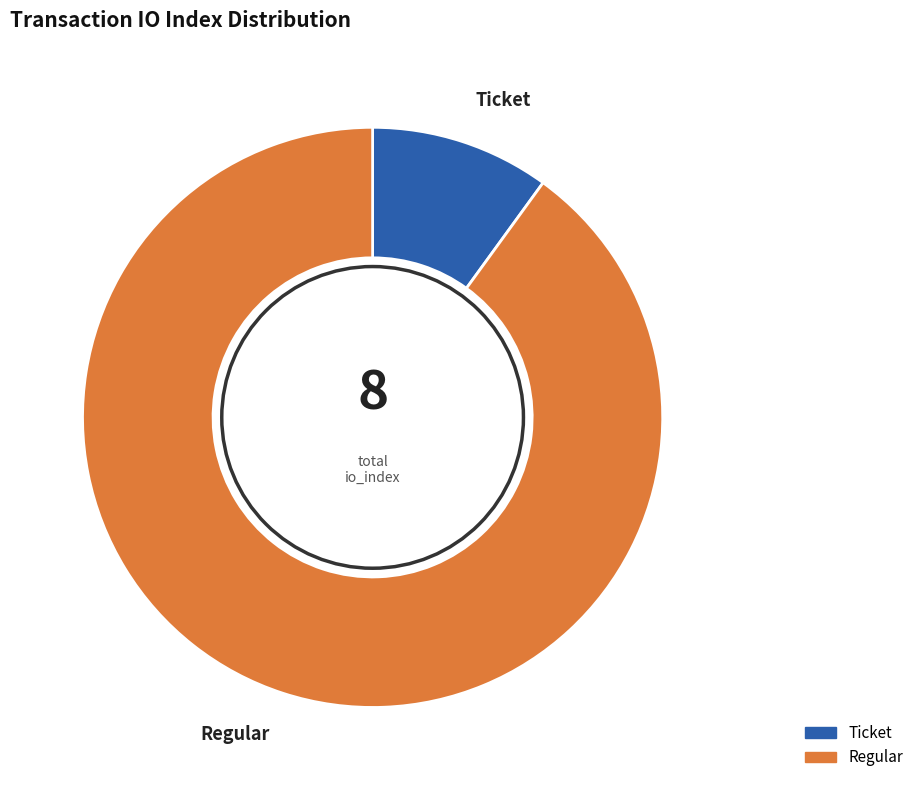

Is there a majority slice in this chart?

Yes